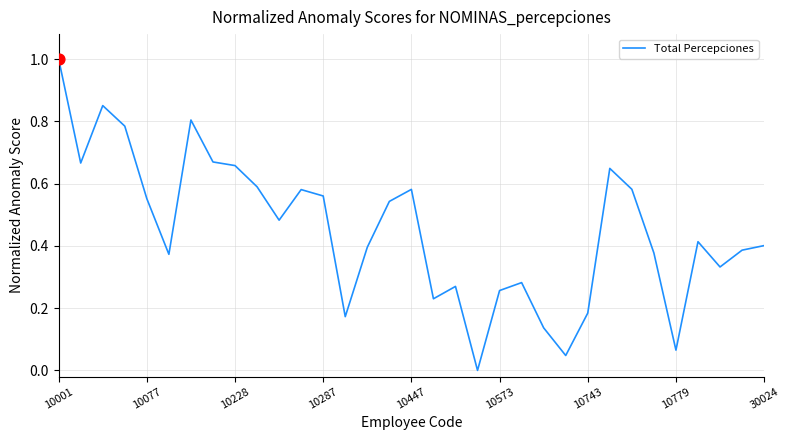

What is the greatest value displayed?

1.0